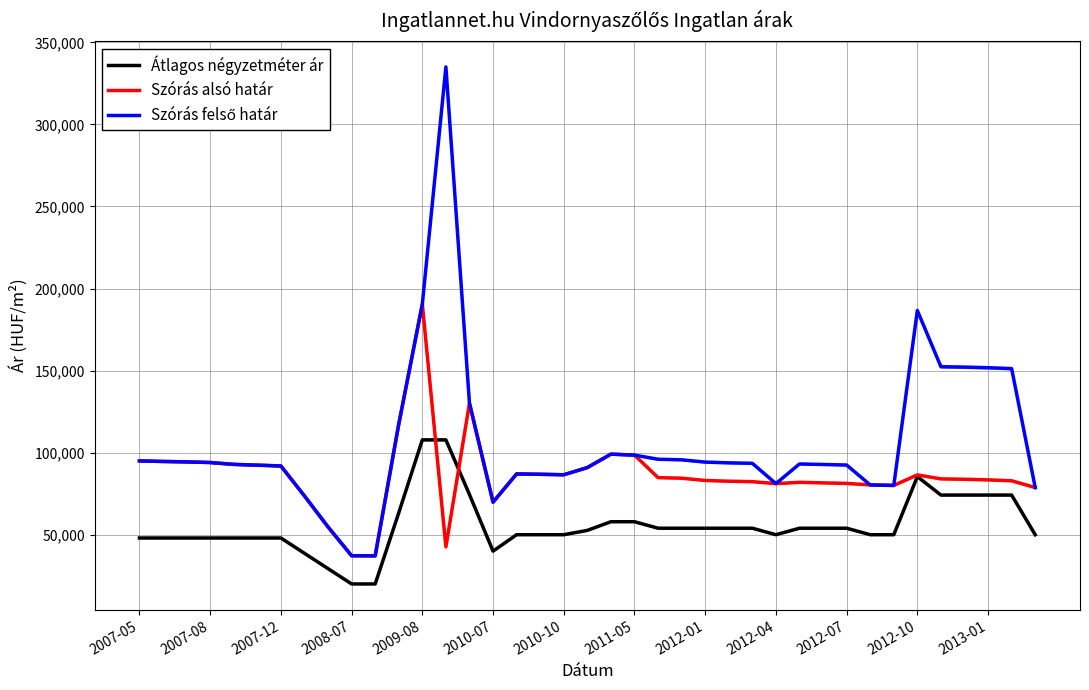

What is the minimum value for Átlagos négyzetméter ár?

20000